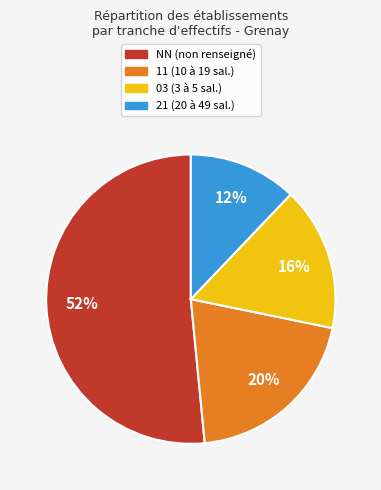

Is it true that 21 (20 à 49 sal.) is 20% of the pie?

False